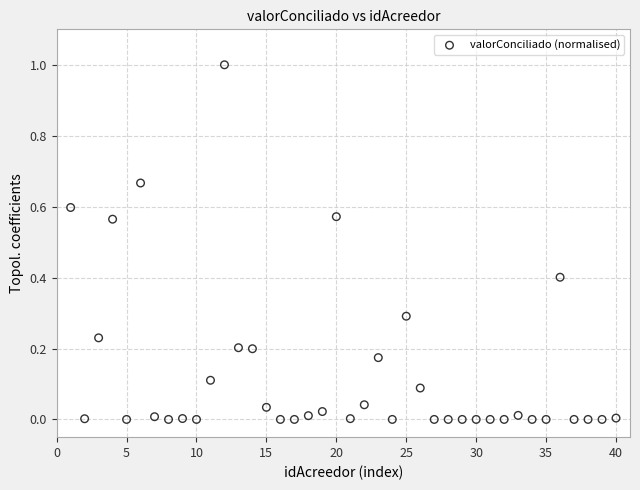

What is the range of X values (max minus min)?

39.0